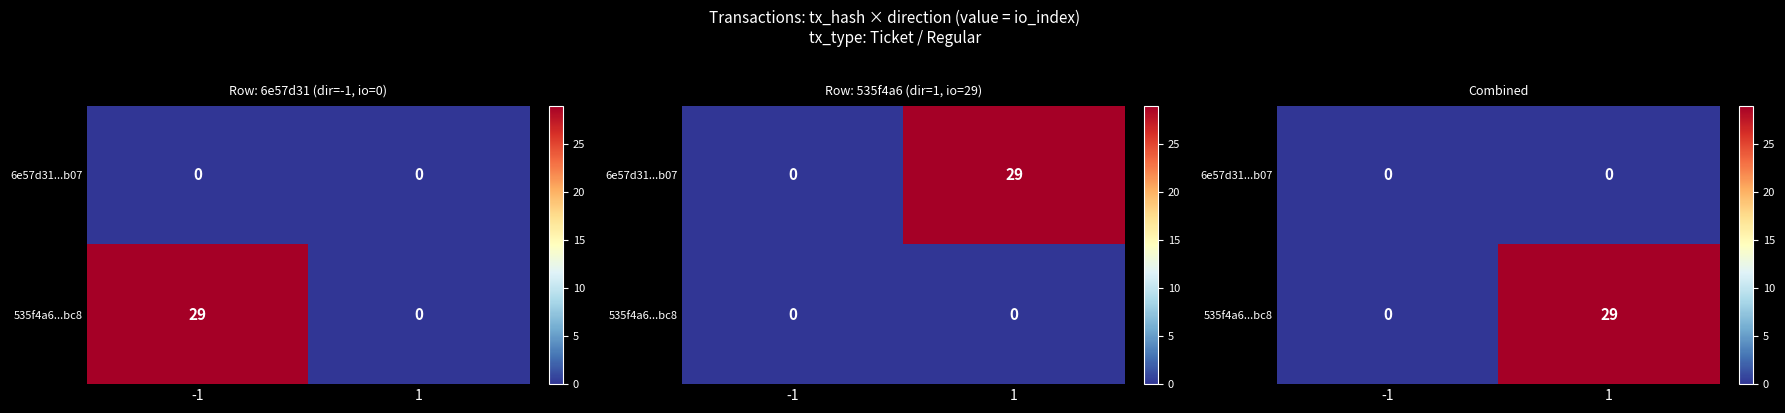

What is the difference between the 535f4a6...bc8 values at -1 and 1?

29